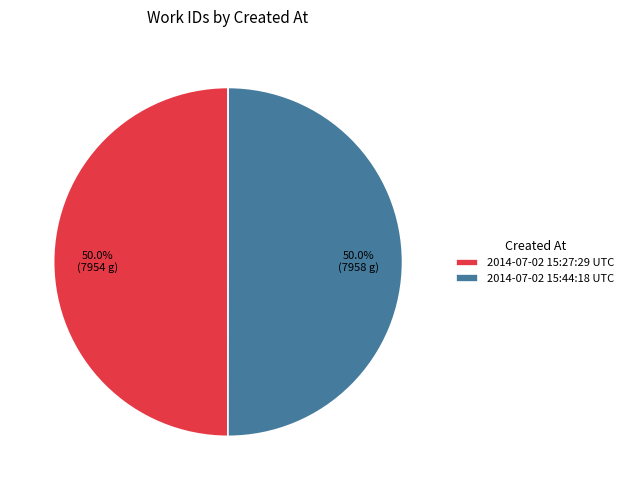

What percentage is the 2014-07-02 15:27:29 UTC slice, to the nearest percent?

50%